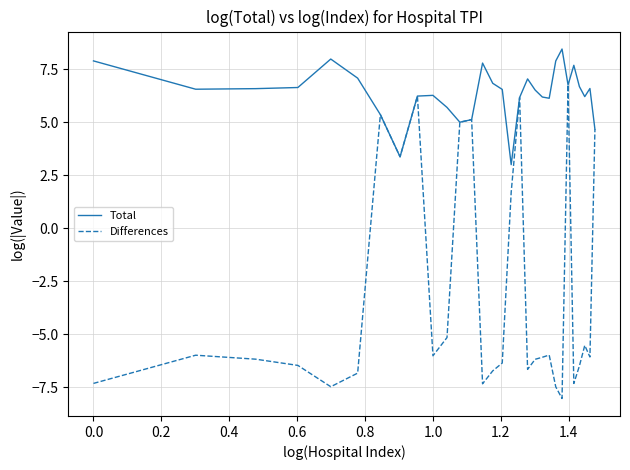

Does the chart display data point markers on the line(s)?

No